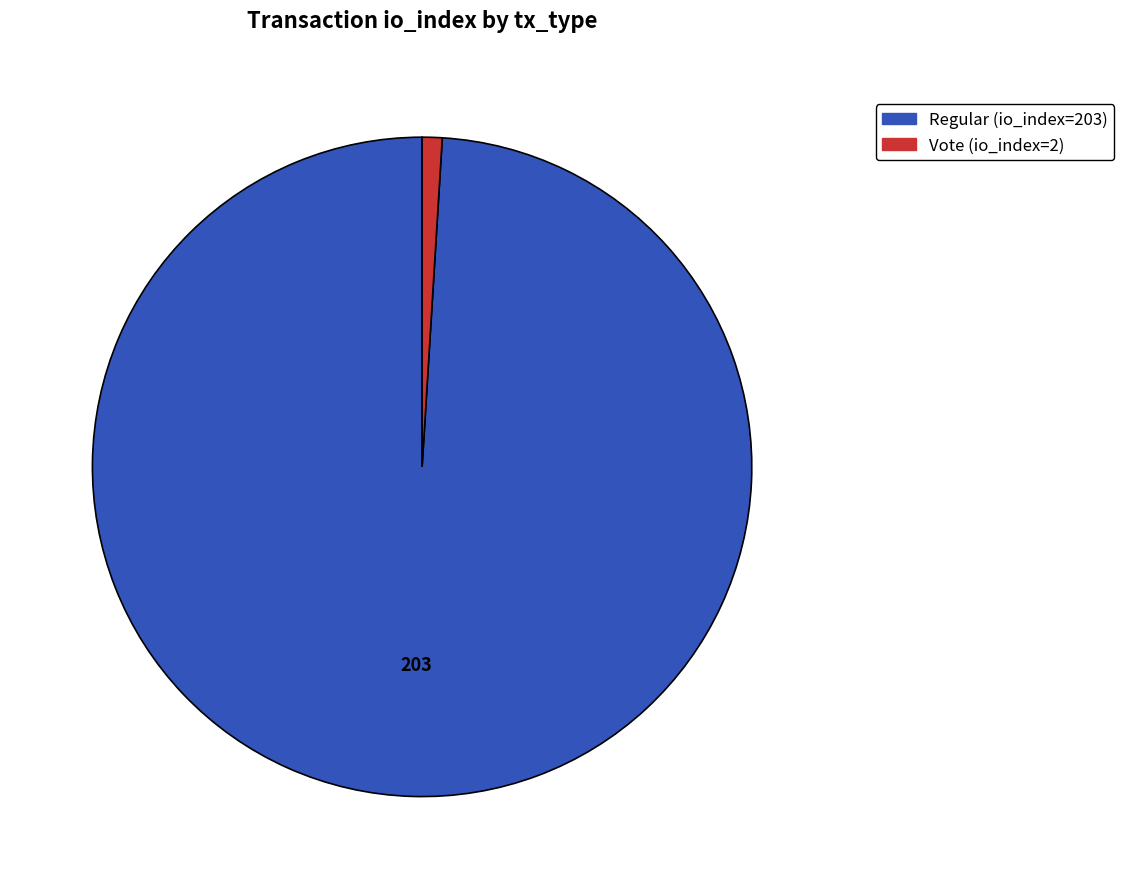

Count the number of slices in the pie.

2